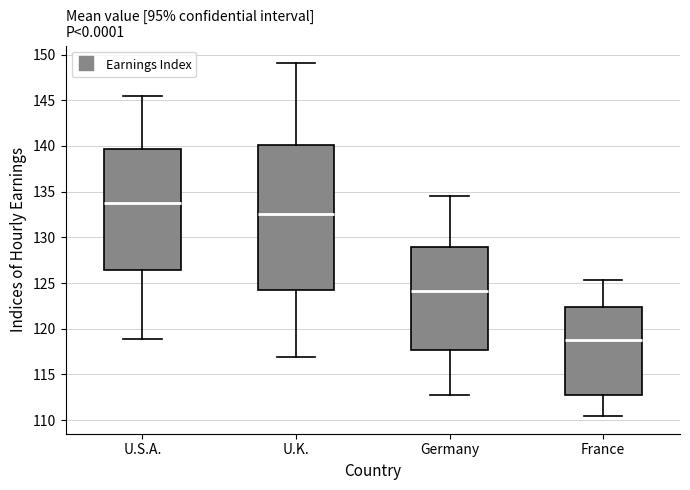

Where is the upper edge of the box for U.K. on the y-axis? The values are not printed on the chart, so give them approximately, as read against the axis.

140.0